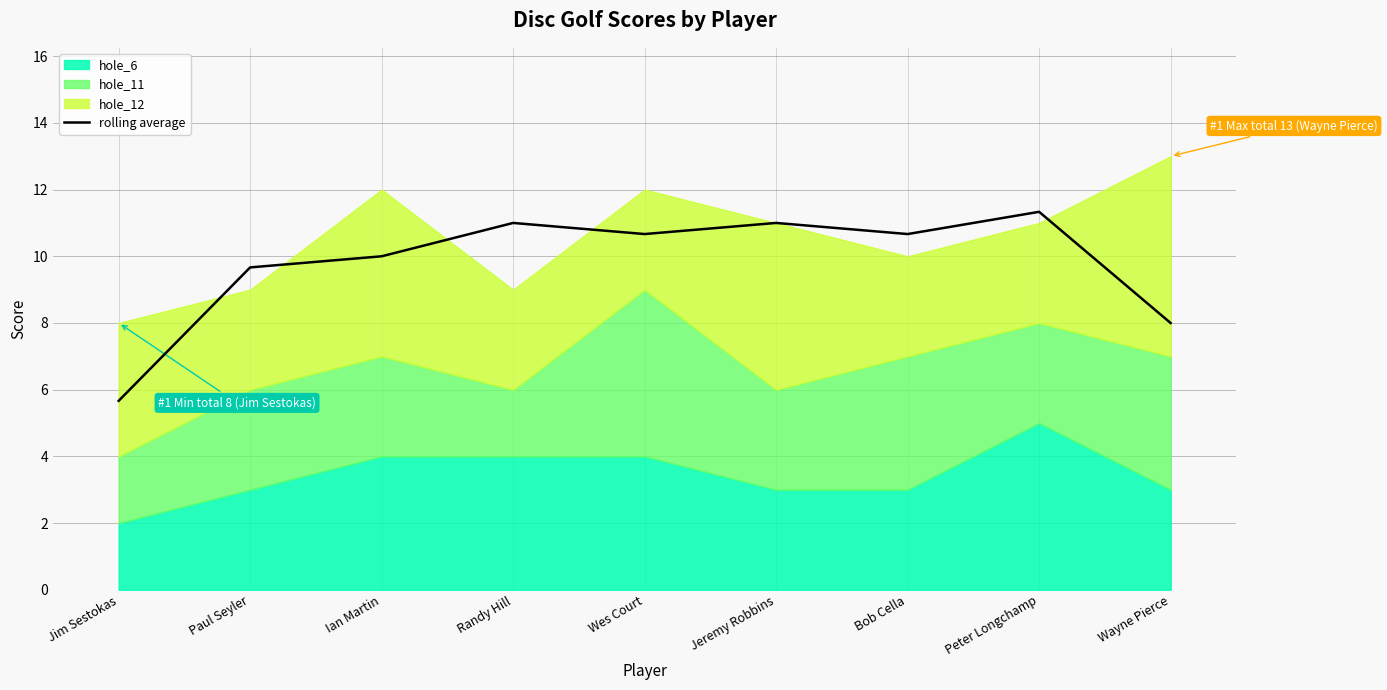

Reading right to left, list all the values displayed in this chart.

Wayne Pierce=8.0	Peter Longchamp=11.3	Bob Cella=10.7	Jeremy Robbins=11.0	Wes Court=10.7	Randy Hill=11.0	Ian Martin=10.0	Paul Seyler=9.7	Jim Sestokas=5.7